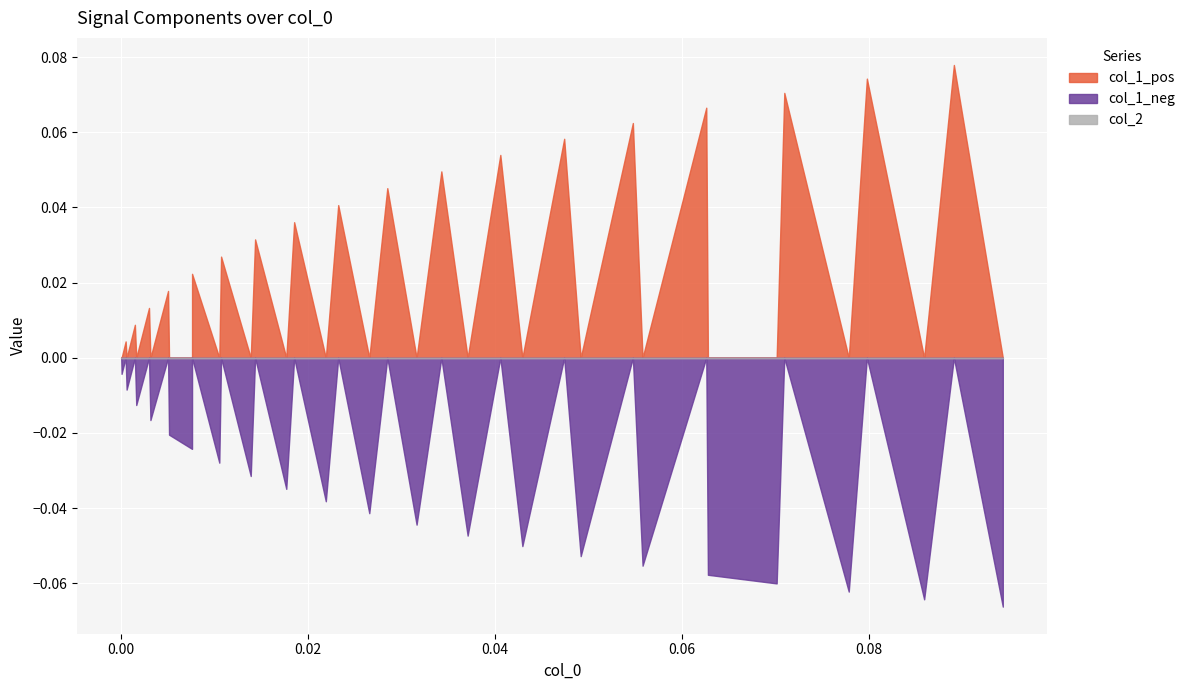

True or false: col_1_pos has more than 0 interior local peaks.

True